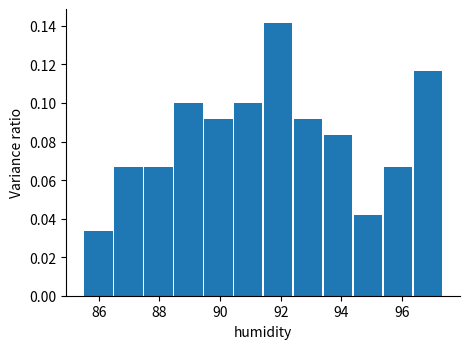

Reading left to right, transcribe this chart: for each bar, give the range it covers on the x-axis and its height. Neither the bar edges nor the heights are printed on the chart, so give them approximately, as read against the axes.

85.6 to 86.4: 0.034
86.4 to 87.4: 0.066
87.4 to 88.4: 0.066
88.4 to 89.4: 0.100
89.4 to 90.4: 0.092
90.4 to 91.4: 0.100
91.4 to 92.4: 0.142
92.4 to 93.4: 0.092
93.4 to 94.4: 0.084
94.4 to 95.4: 0.042
95.4 to 96.4: 0.066
96.4 to 97.4: 0.116